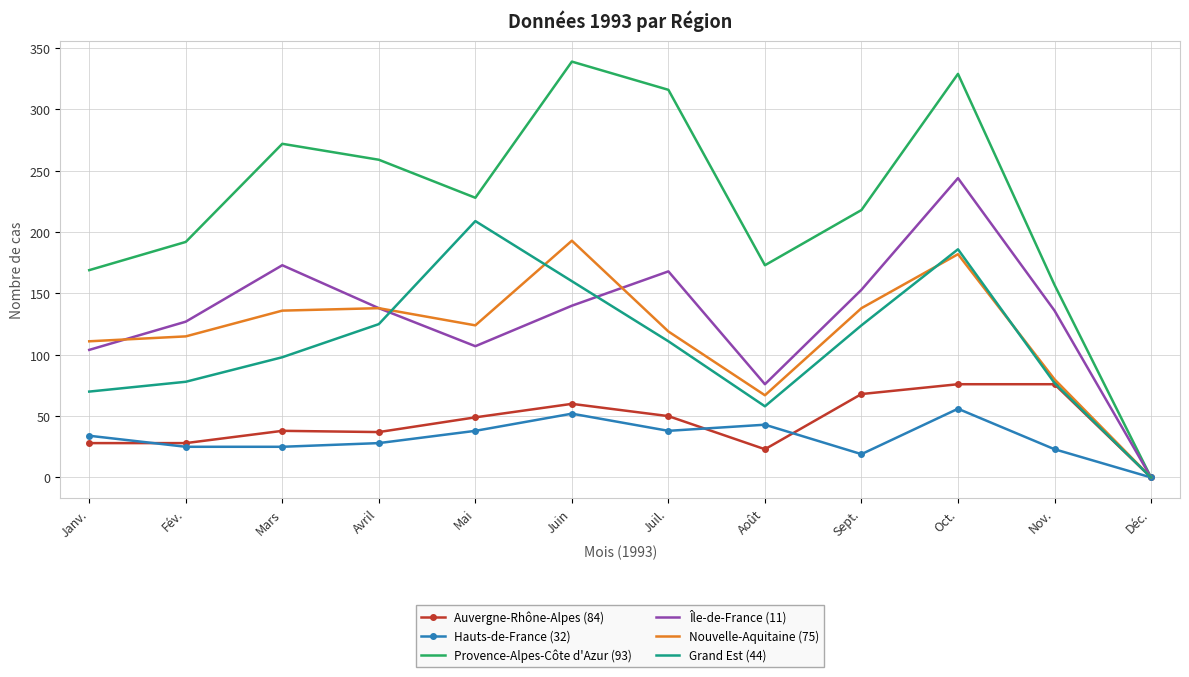

What are all the series names shown in the legend?

Auvergne-Rhône-Alpes (84), Hauts-de-France (32), Provence-Alpes-Côte d'Azur (93), Île-de-France (11), Nouvelle-Aquitaine (75), Grand Est (44)